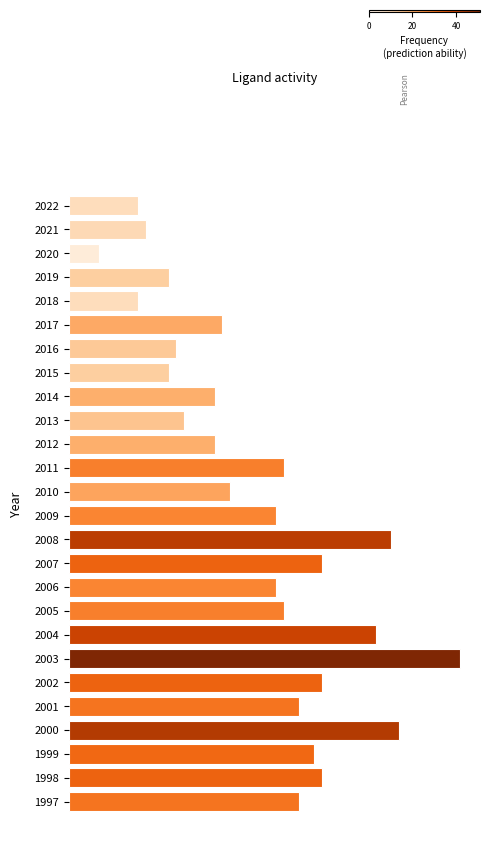

Are the bars horizontal?

Yes